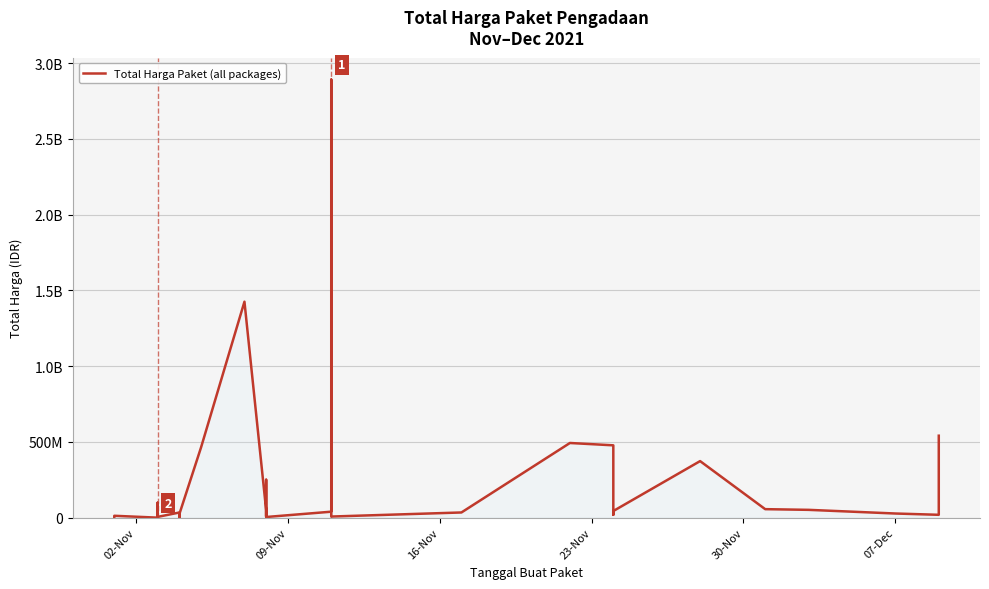

What is the value of the 15th point from the left?

464002100